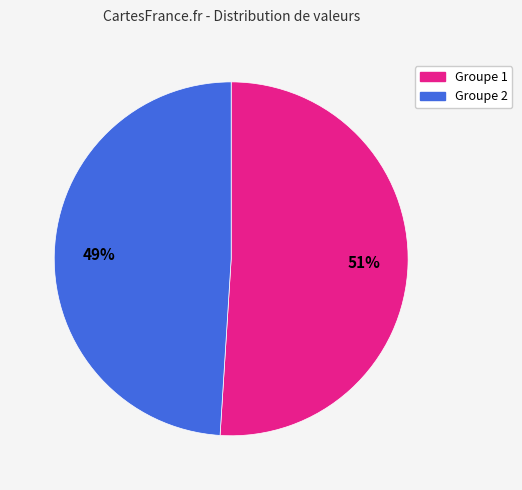

To the nearest percent, what is the difference between the largest and smallest slice percentages?

2%